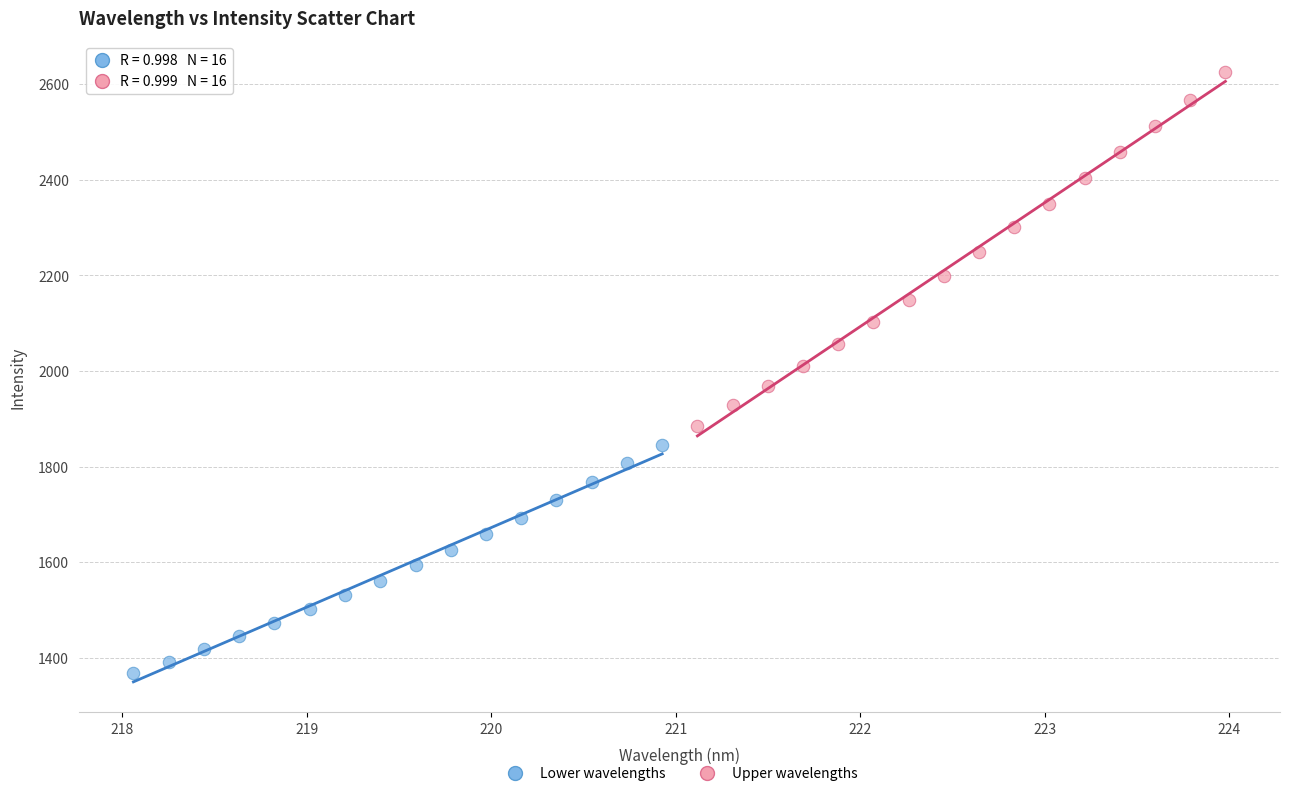

Which series reaches the maximum Y coordinate?

Upper wavelengths